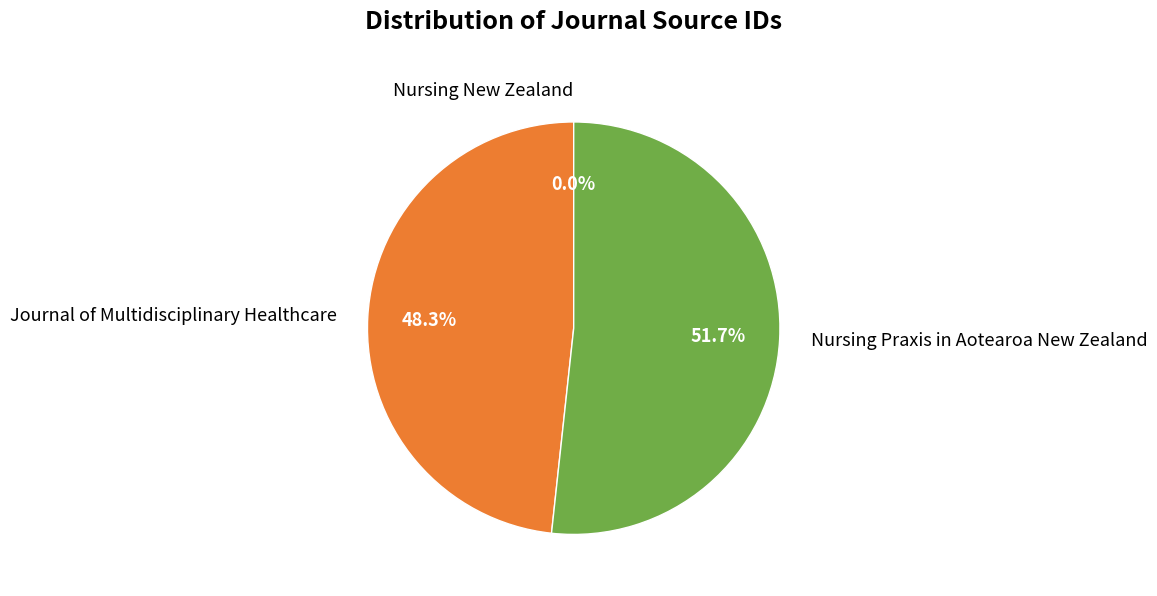

What portion of the pie excludes Journal of Multidisciplinary Healthcare?

51.7%